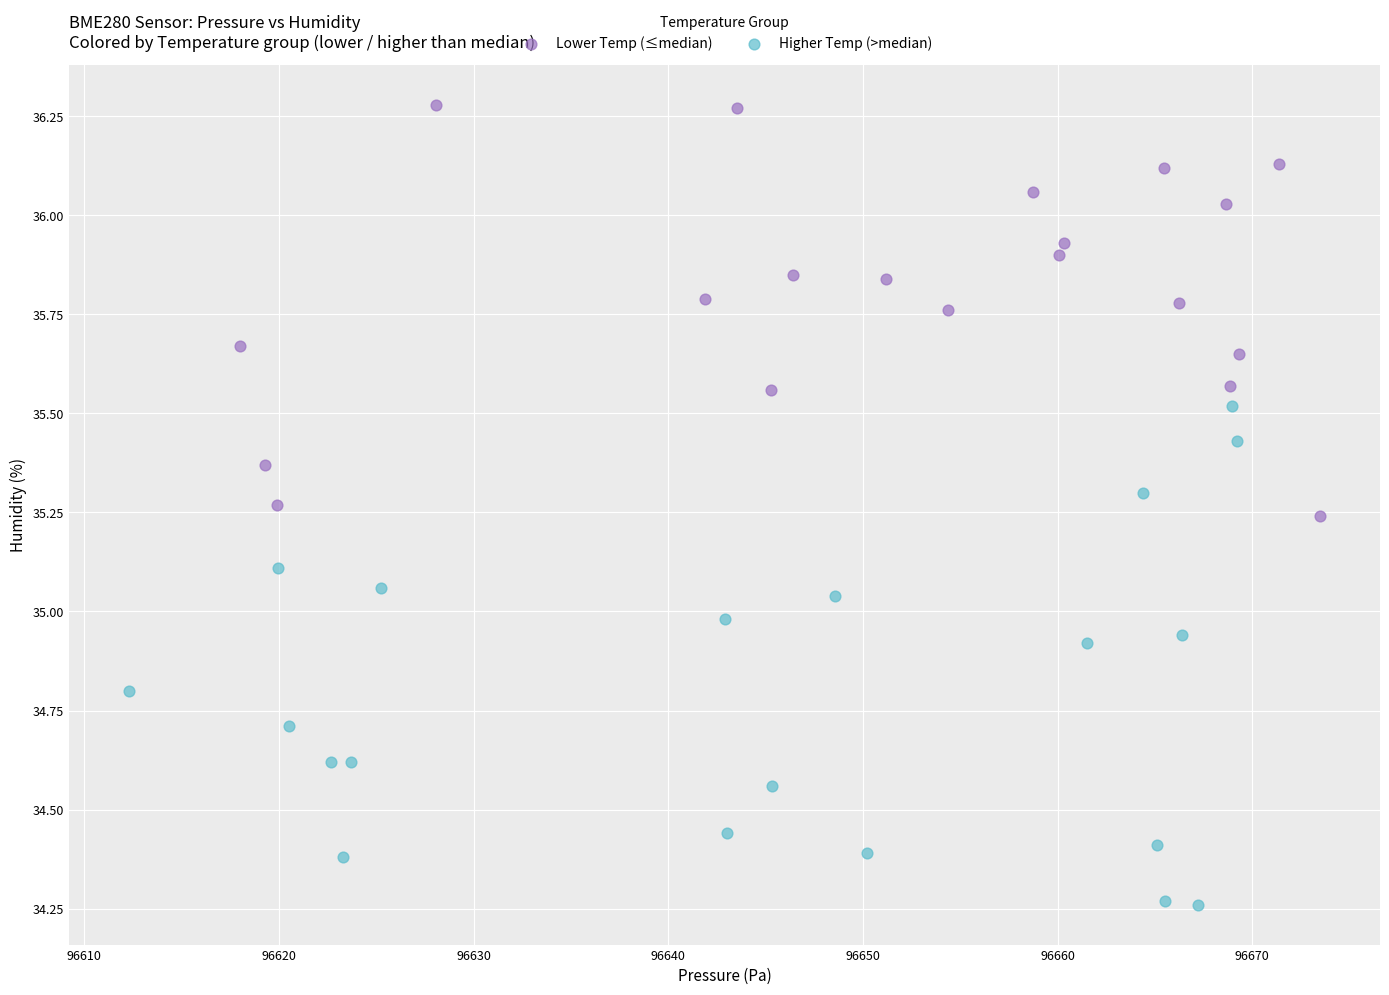

Which series contains the highest Y value?

Lower Temp (≤median)